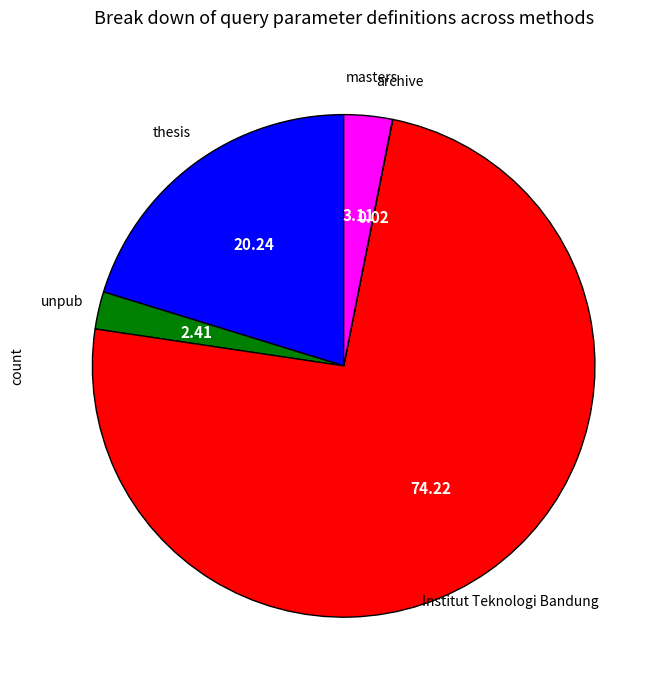

Is there any slice that represents more than half of the pie?

Yes